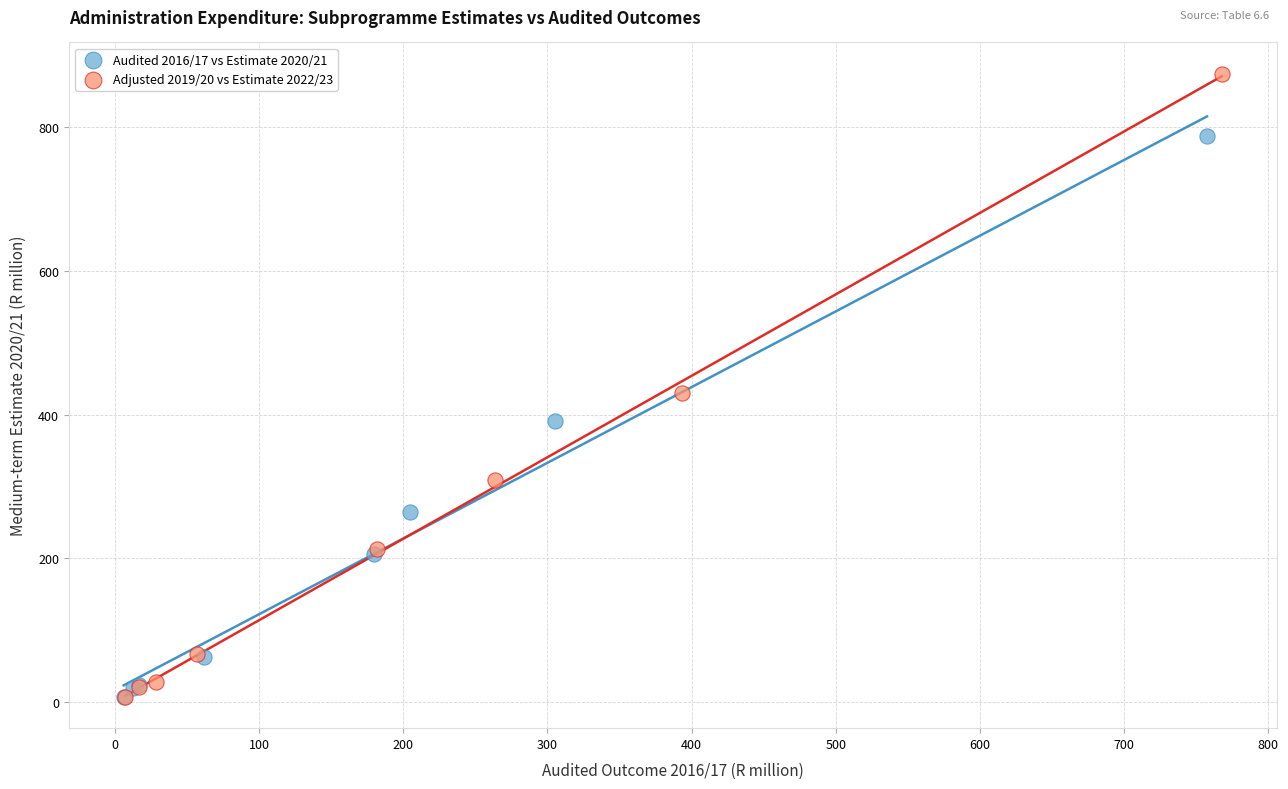

What are all the series names shown in the legend?

Audited 2016/17 vs Estimate 2020/21, Adjusted 2019/20 vs Estimate 2022/23